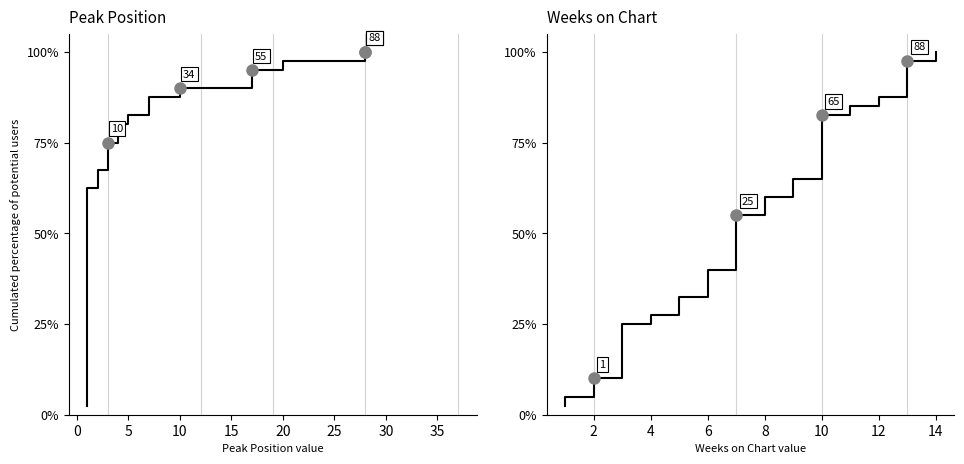

True or false: Weeks on Chart and Peak Position cross at least once.

False